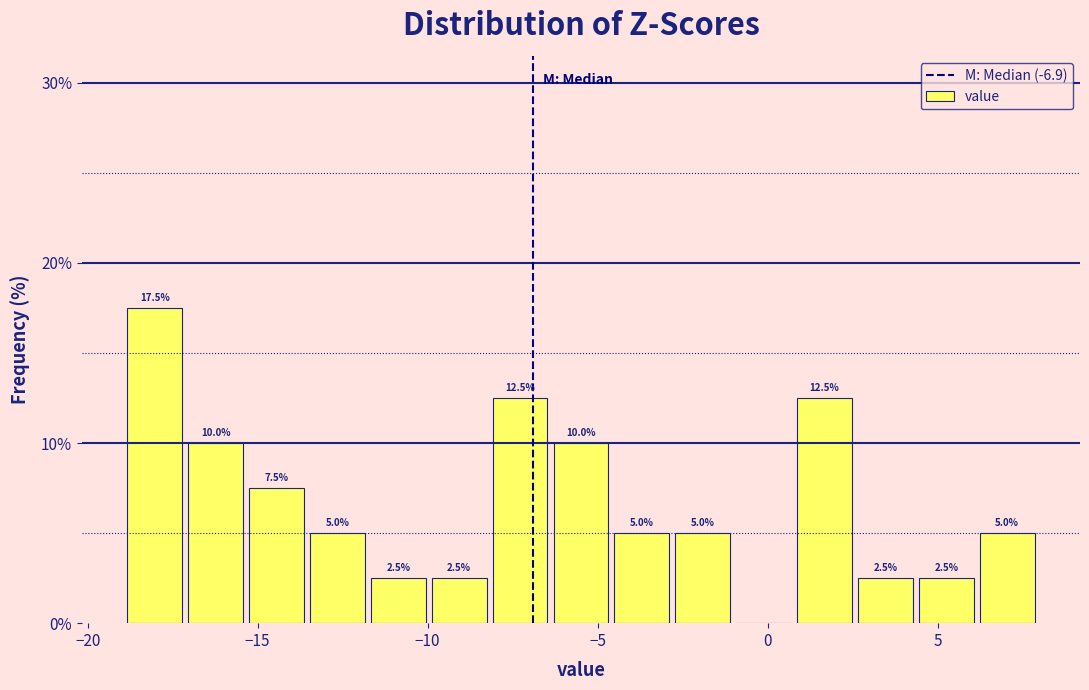

Read against the x-axis, roughly where is the centre of the tallest bar?

-18.0